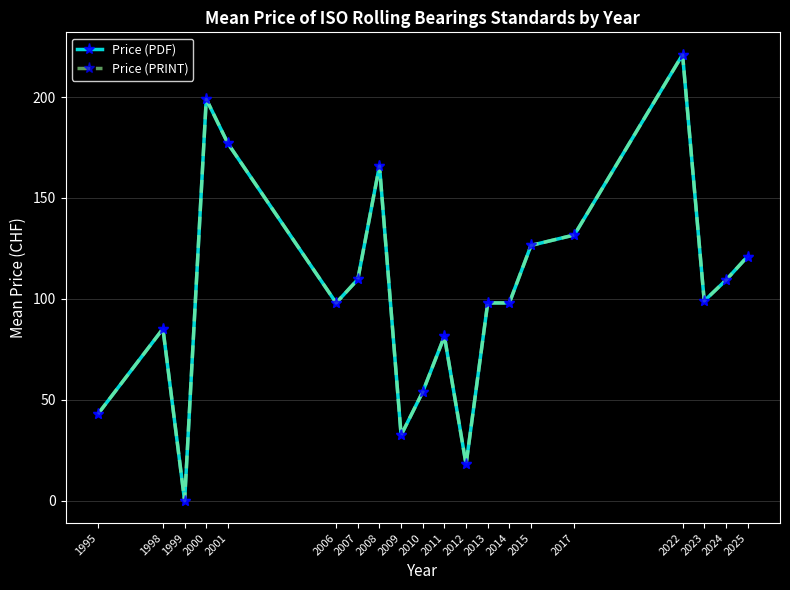

Read the Price (PRINT) value at 2014.

98.0